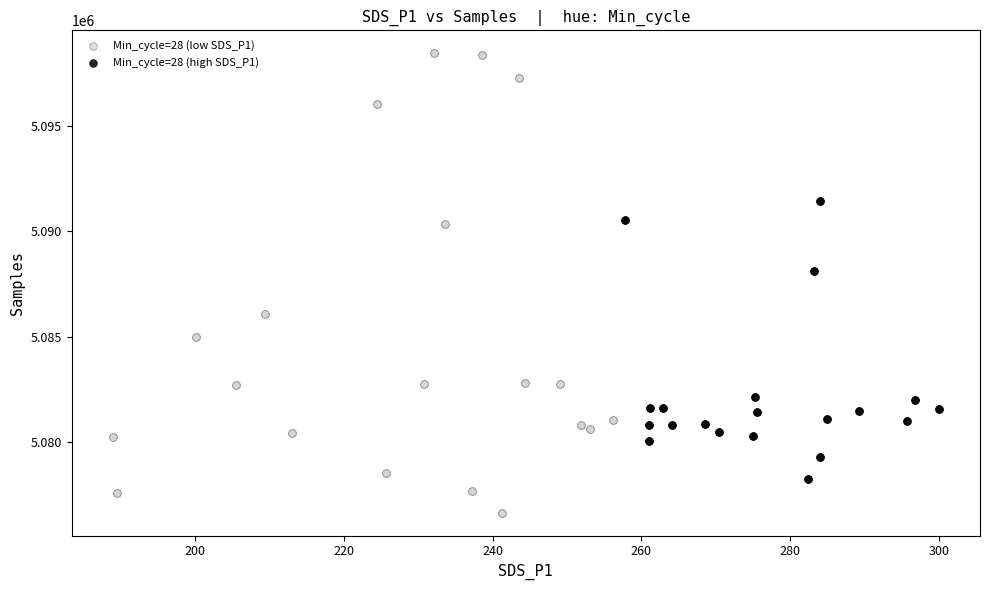

Which series contains the lowest Y value?

Min_cycle=28 (low SDS_P1)